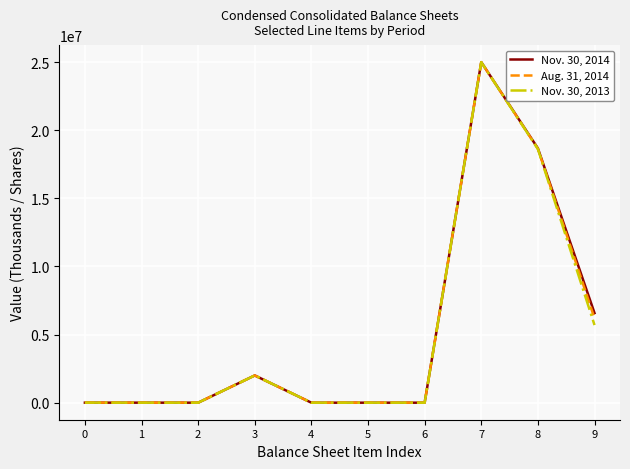

Is the value of Nov. 30, 2014 at 3 greater than the value of Aug. 31, 2014 at 6?

Yes